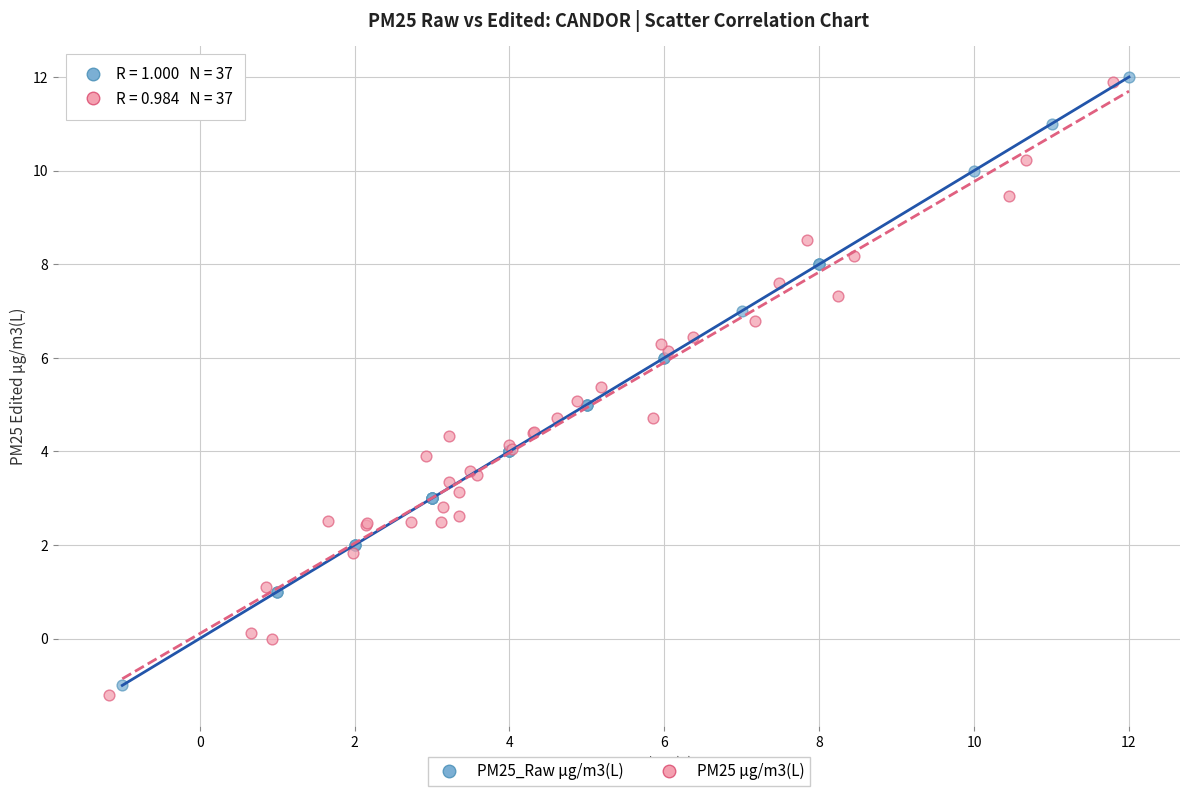

What are all the series names shown in the legend?

PM25_Raw µg/m3(L), PM25 µg/m3(L)